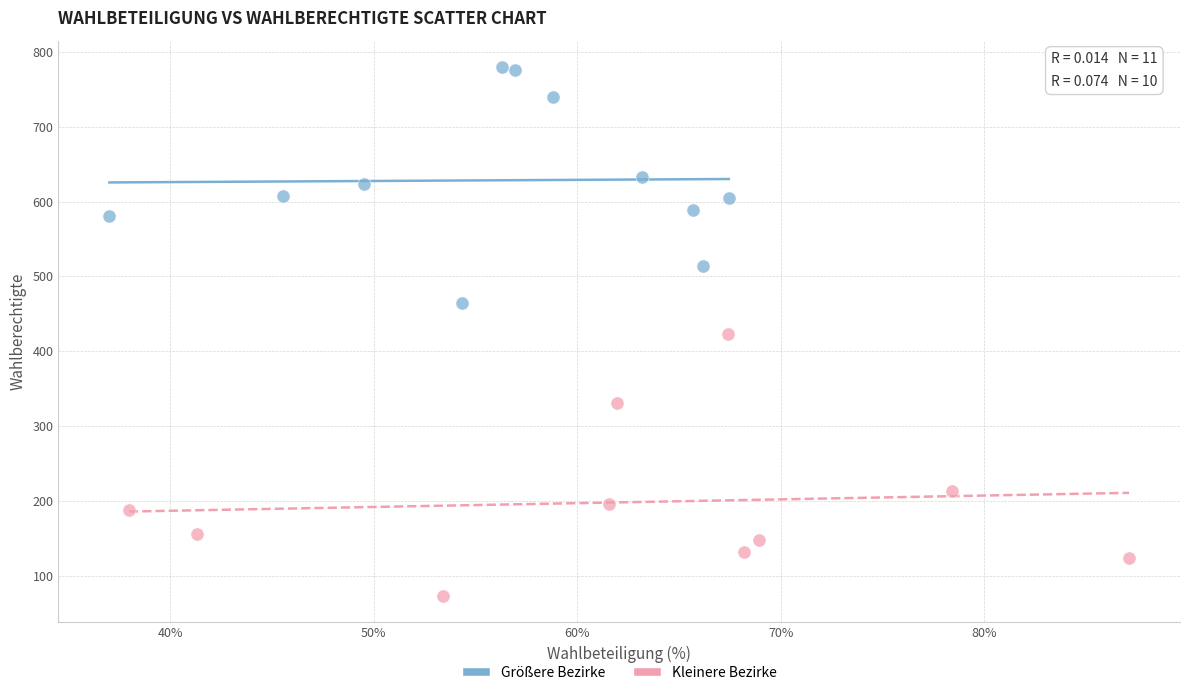

Which series contains the lowest Y value?

Kleinere Bezirke